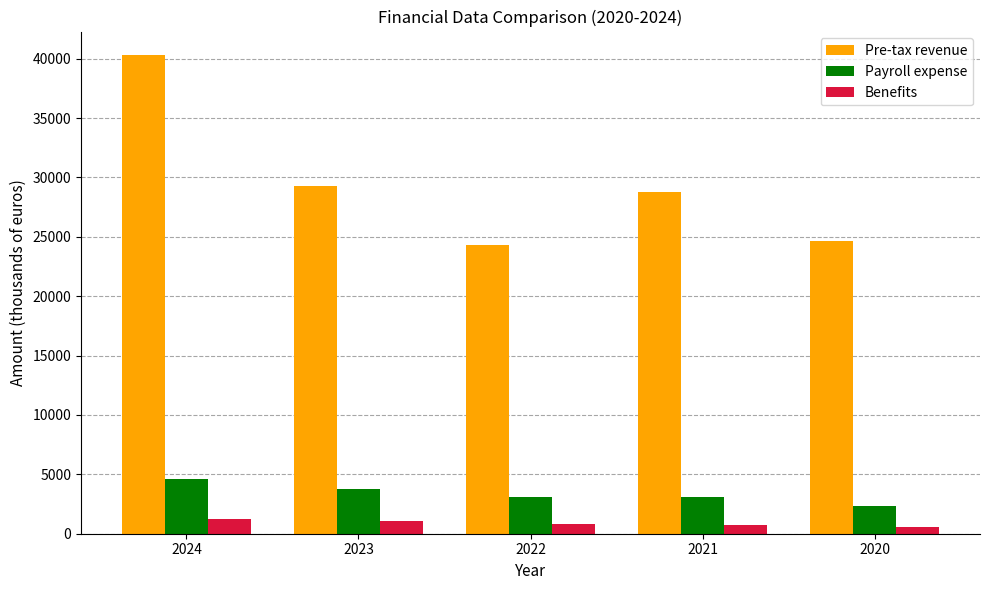

What is the value of the Pre-tax revenue bar at the 5th from the left?

24650